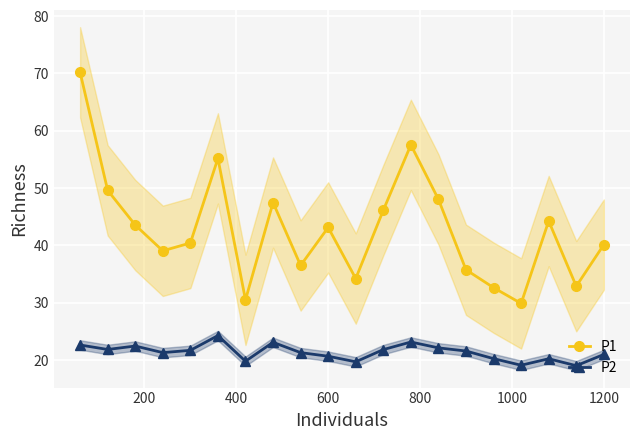

True or false: P1 and P2 intersect in this chart.

False